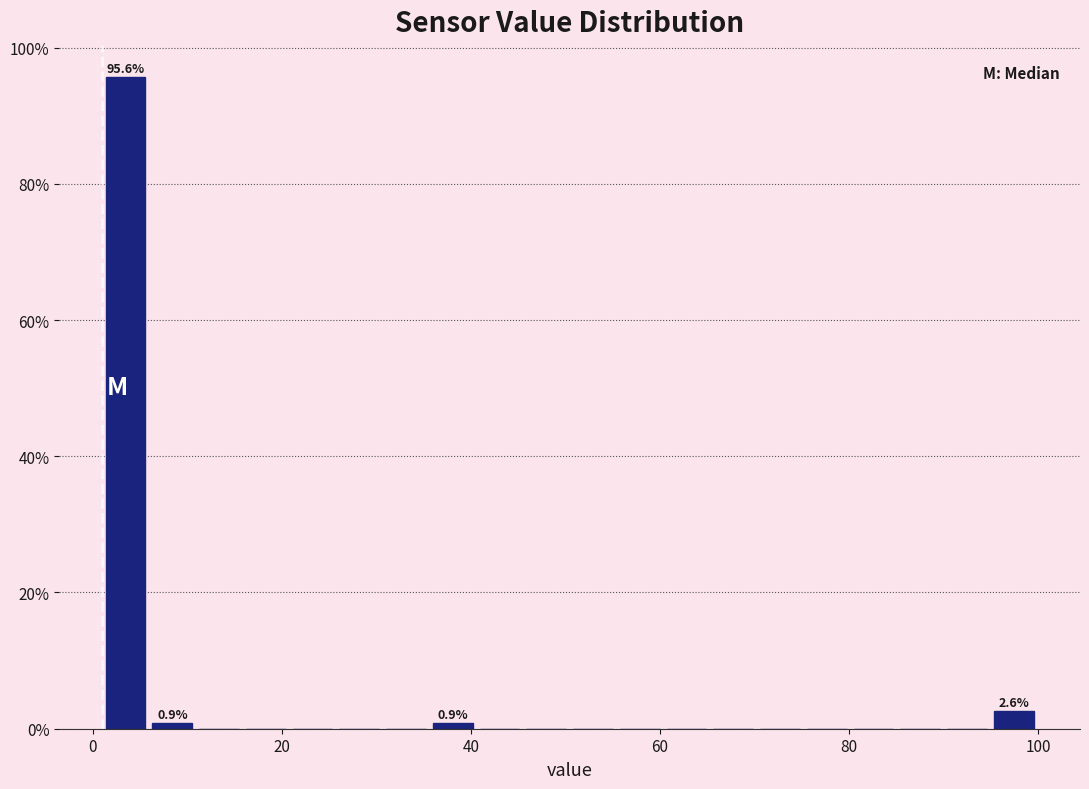

Around what value on the x-axis is the tallest bar? Give the approximate position of its centre, as read against the axis.

4